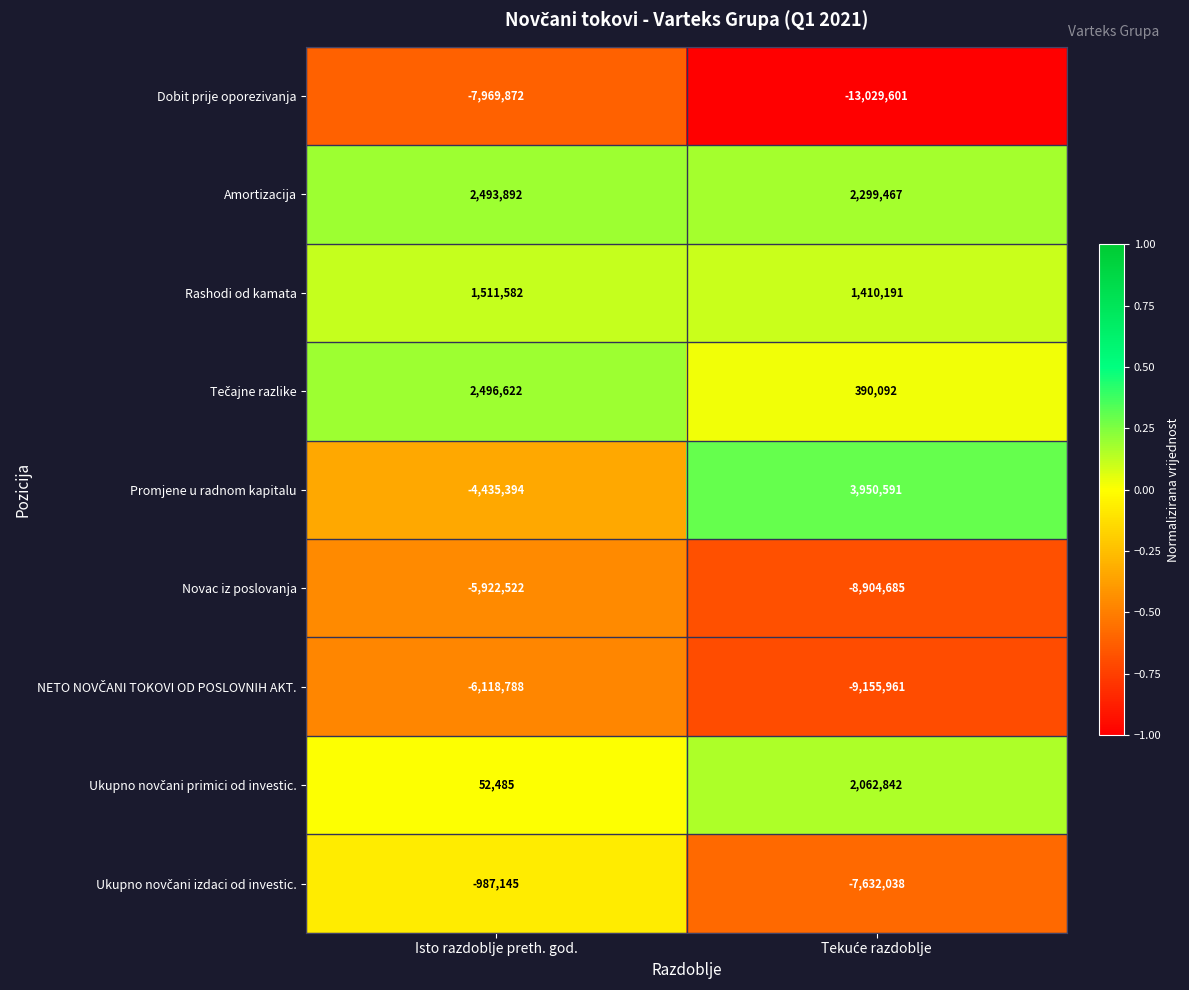

What is the lowest value of the Dobit prije oporezivanja series?

-13029601